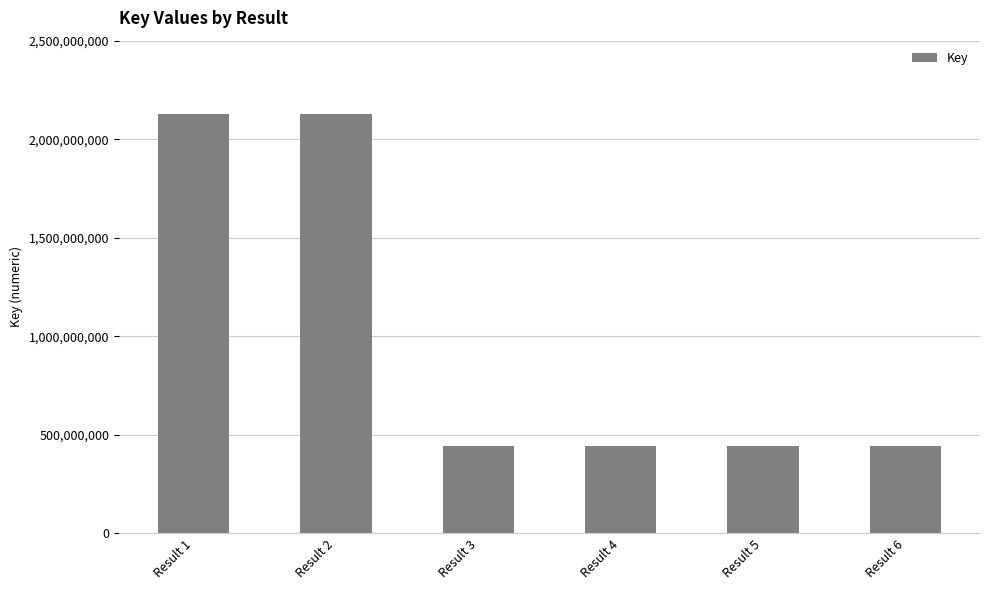

What is the greatest value displayed?

2129695832